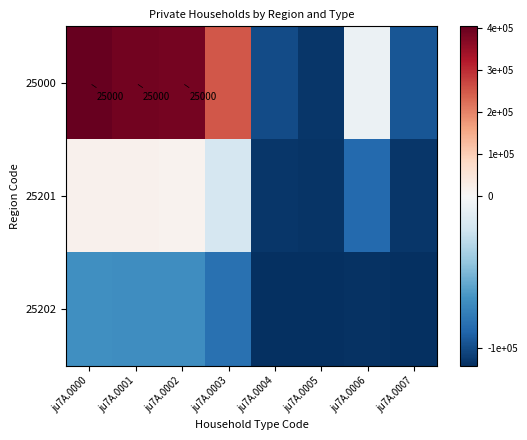

List the series in order of their overall mean, lowest first.

25202, 25201, 25000